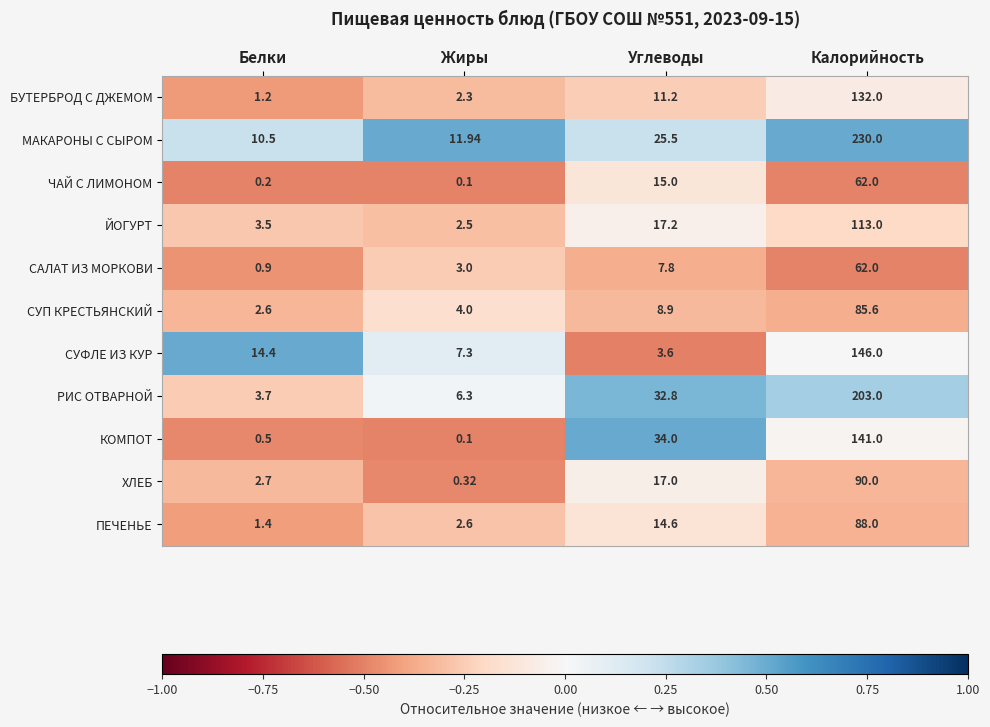

At Белки, list the series in order from smallest to largest.

ЧАЙ С ЛИМОНОМ, КОМПОТ, САЛАТ ИЗ МОРКОВИ, БУТЕРБРОД С ДЖЕМОМ, ПЕЧЕНЬЕ, СУП КРЕСТЬЯНСКИЙ, ХЛЕБ, ЙОГУРТ, РИС ОТВАРНОЙ, МАКАРОНЫ С СЫРОМ, СУФЛЕ ИЗ КУР